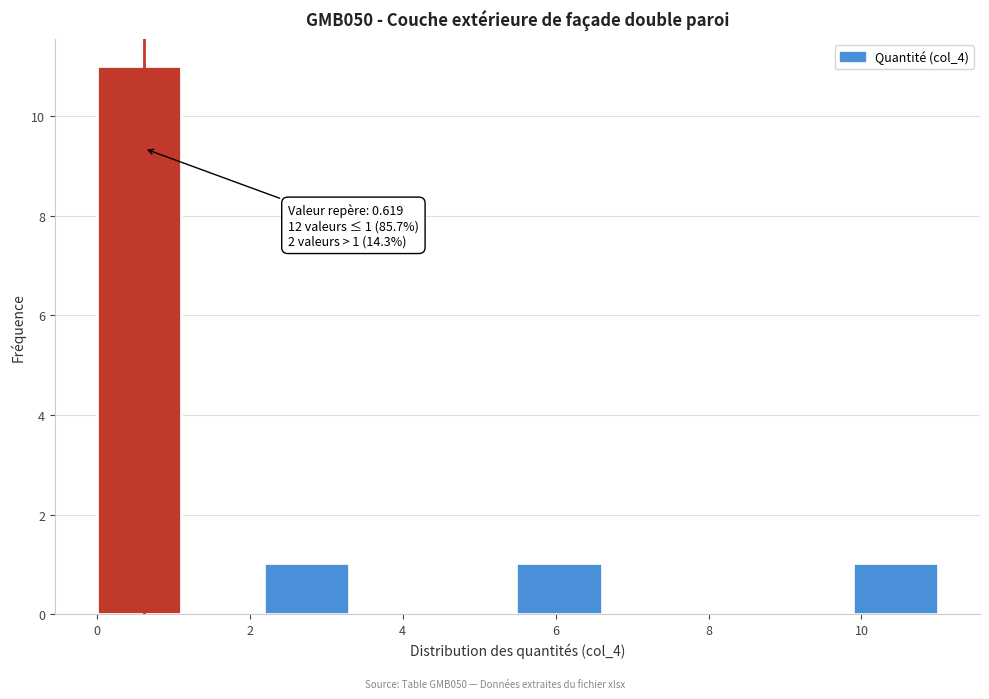

Over which range of the x-axis is the bar tallest?

0.0 to 1.2